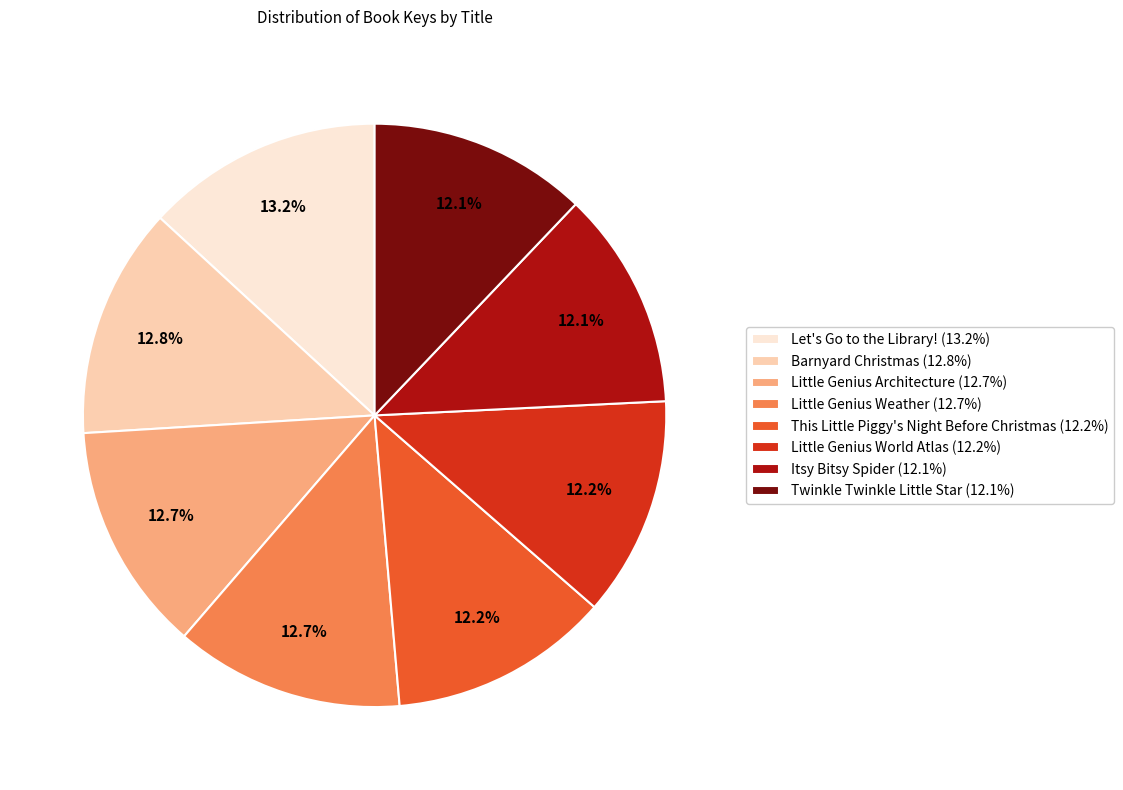

Is there any slice that represents more than half of the pie?

No